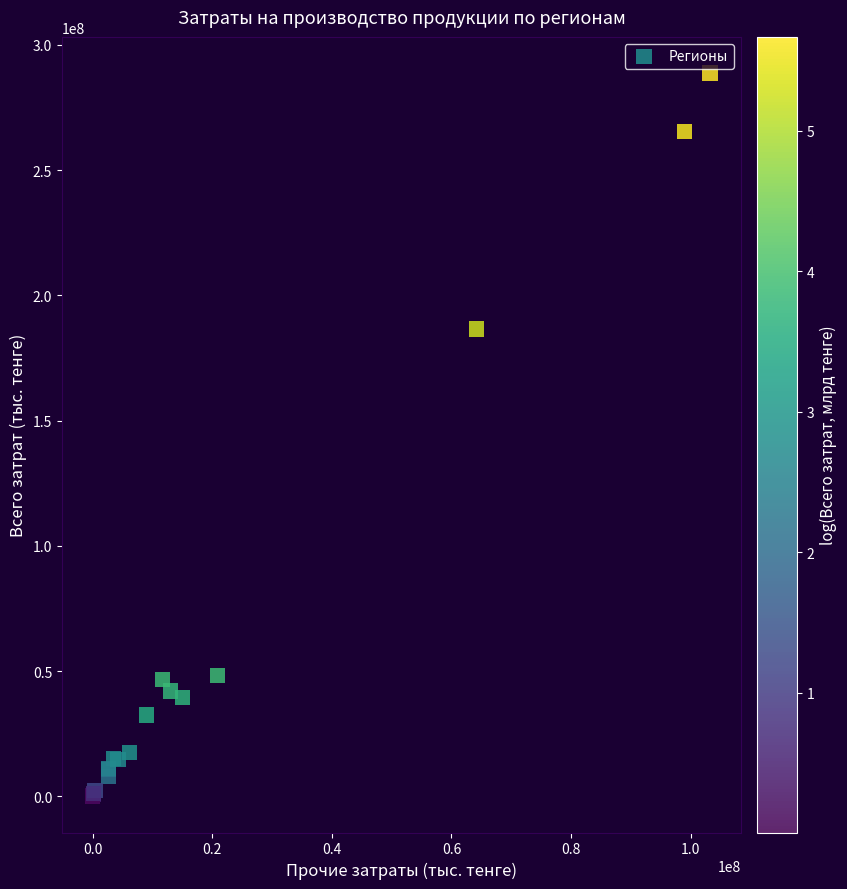

What Y value in the scatter plot is closest to 144373706?

186555356